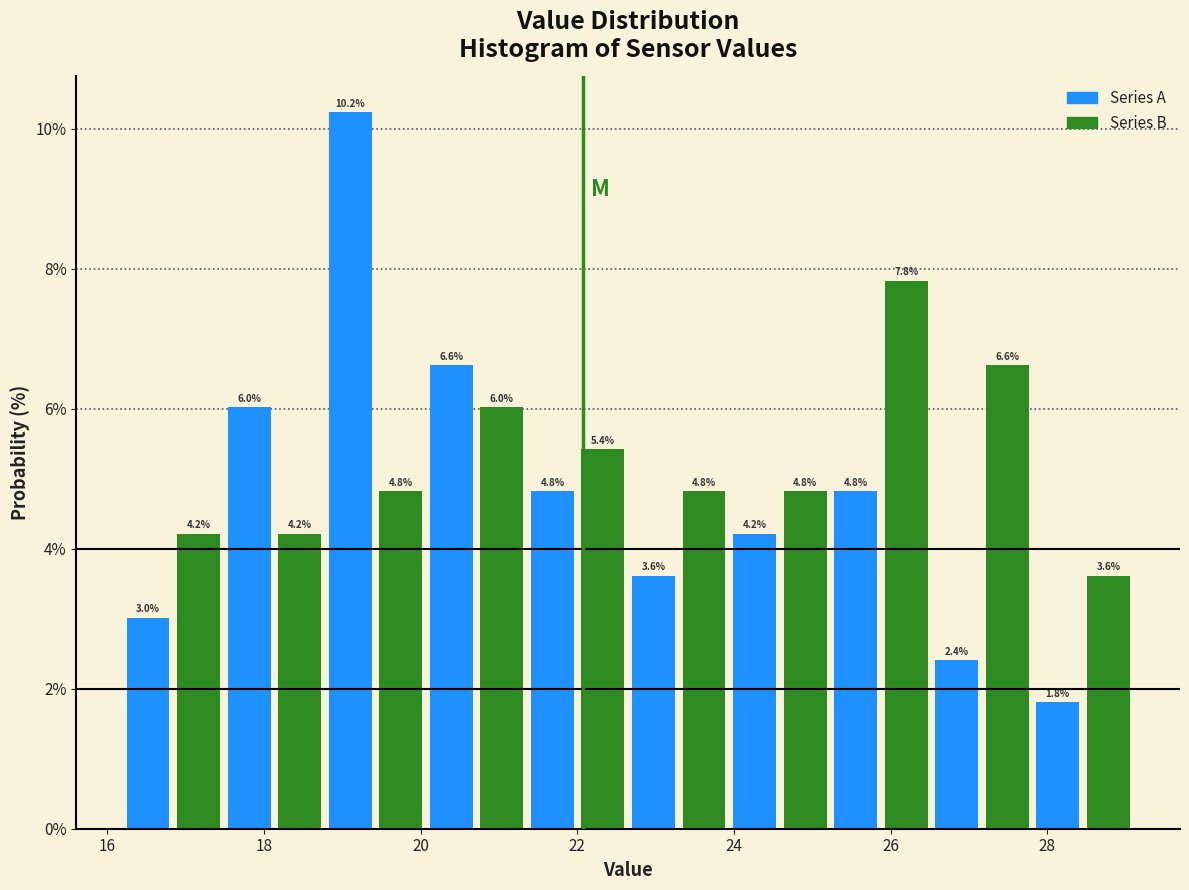

Read against the x-axis, roughly where is the centre of the tallest bar?

19.2